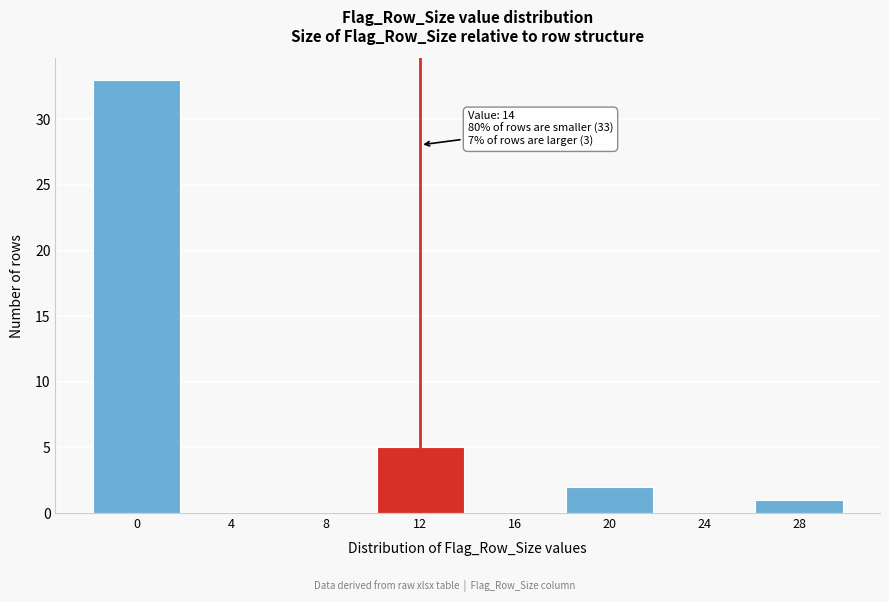

Reading left to right, extract all data points from this chart.

0=33	4=0	8=0	12=5	16=0	20=2	24=0	28=1